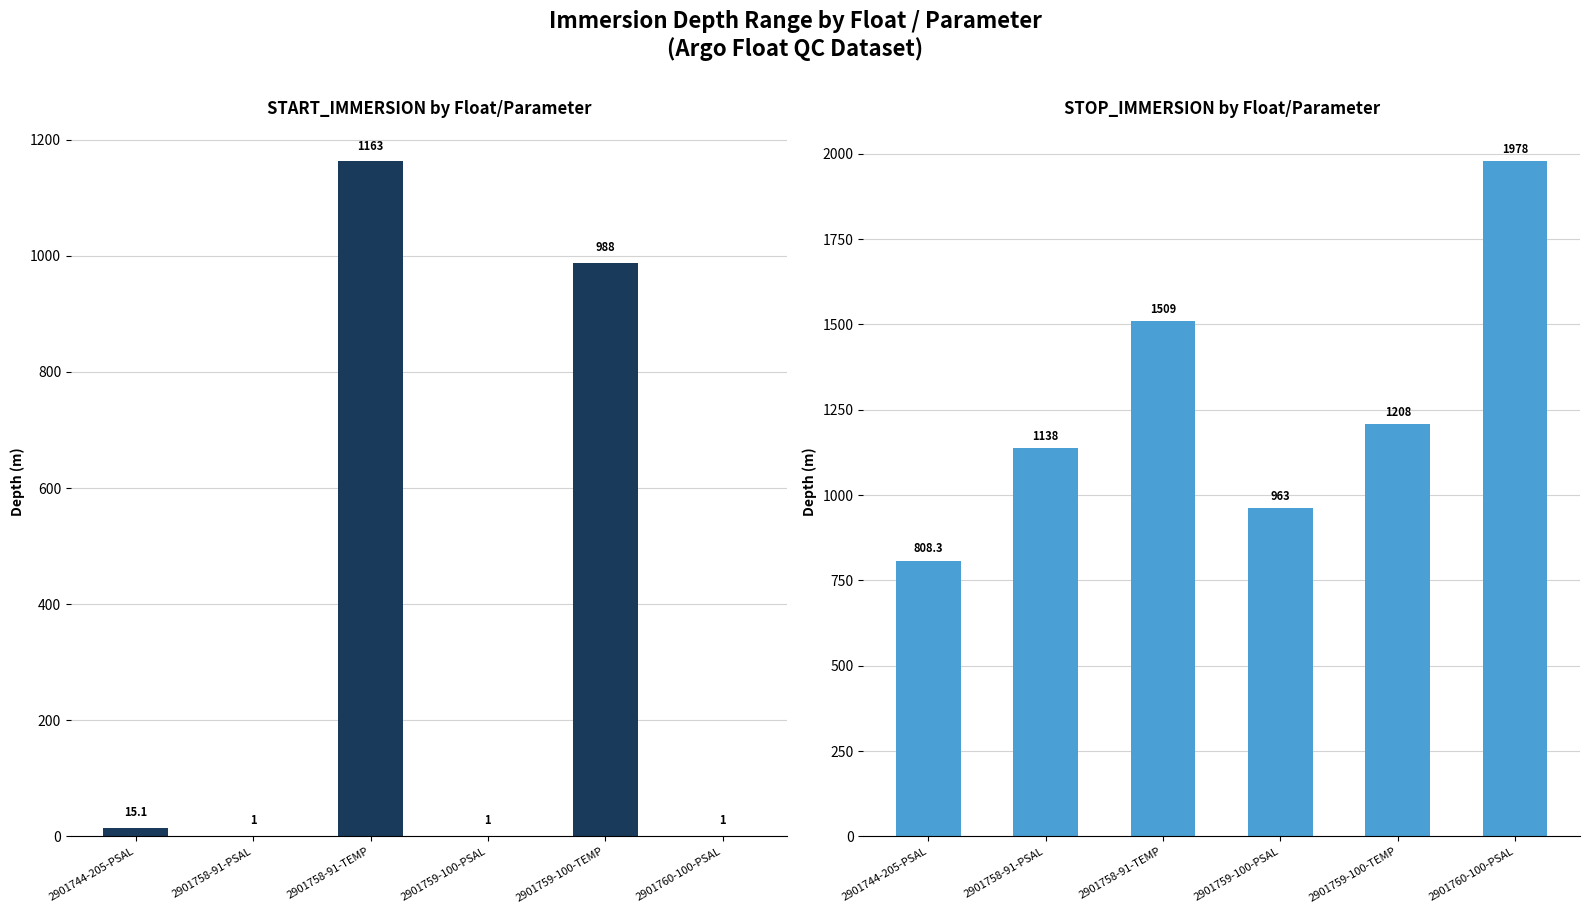

At how many categories does at least one series exceed 549?

6